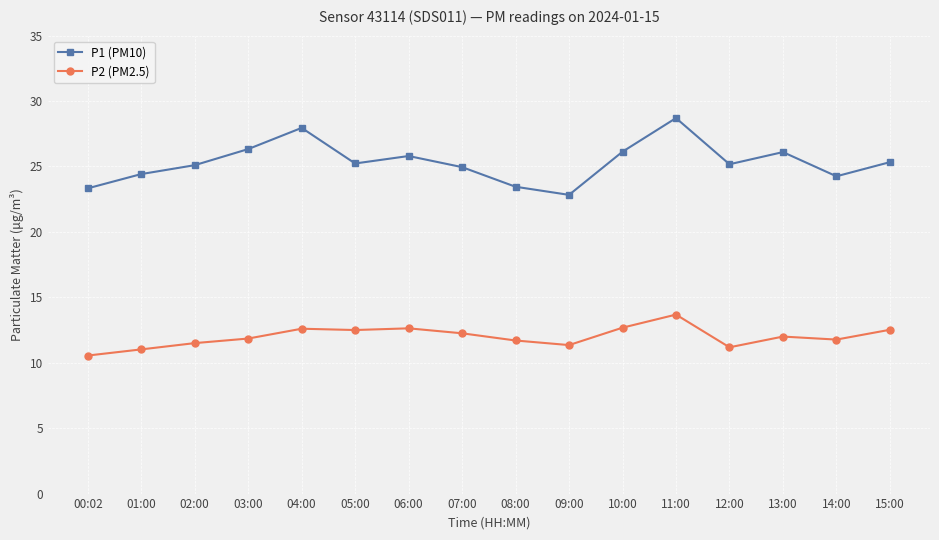

Between 07:00 and 14:00, which series saw the biggest shift?

P1 (PM10)